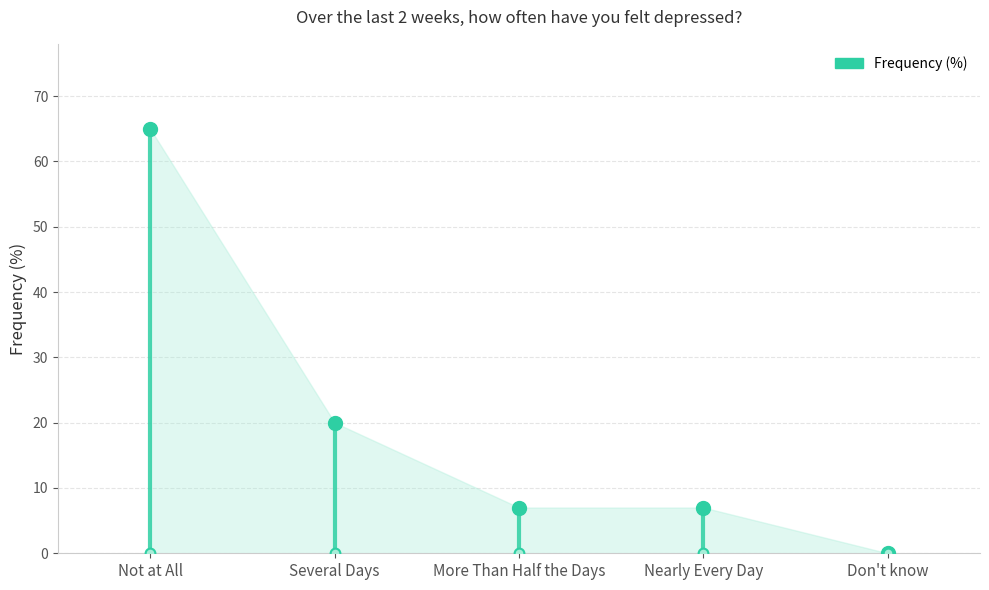

Rank the categories by value from lowest to highest.

Don't know, More Than Half the Days, Nearly Every Day, Several Days, Not at All